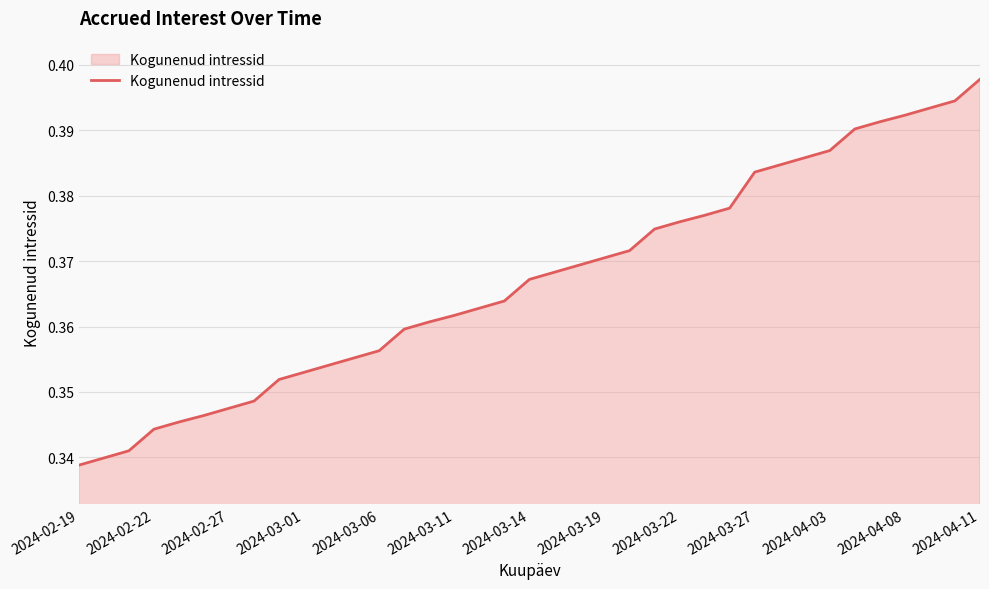

How many values are between 0 and 1?

37